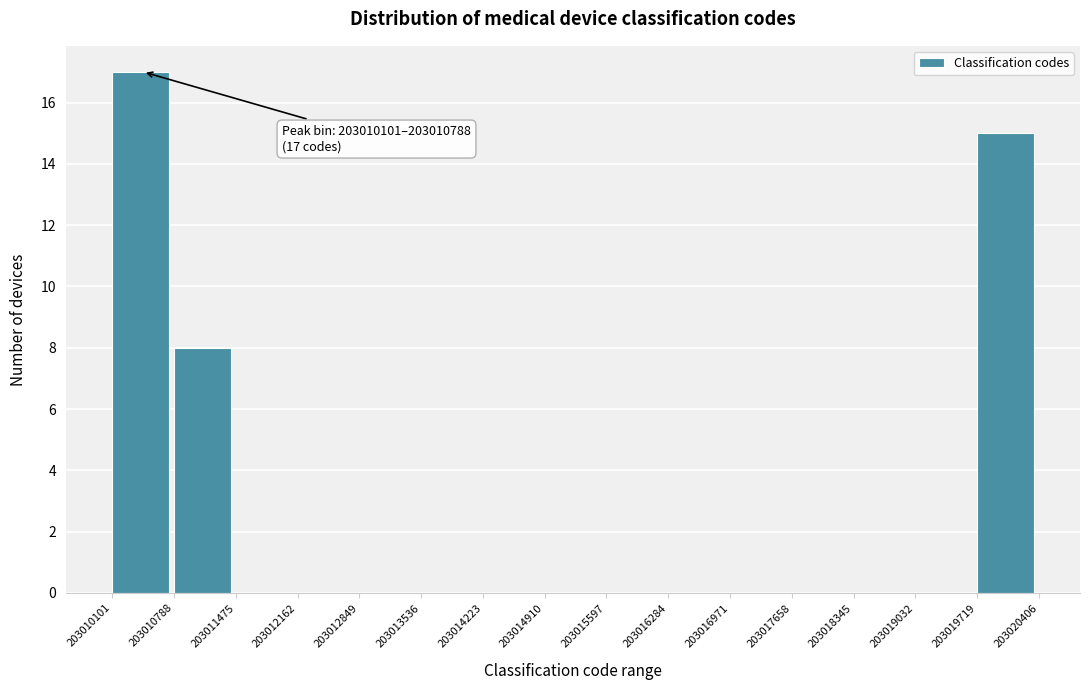

Over which range of the x-axis is the bar tallest?

203010101 to 203010788